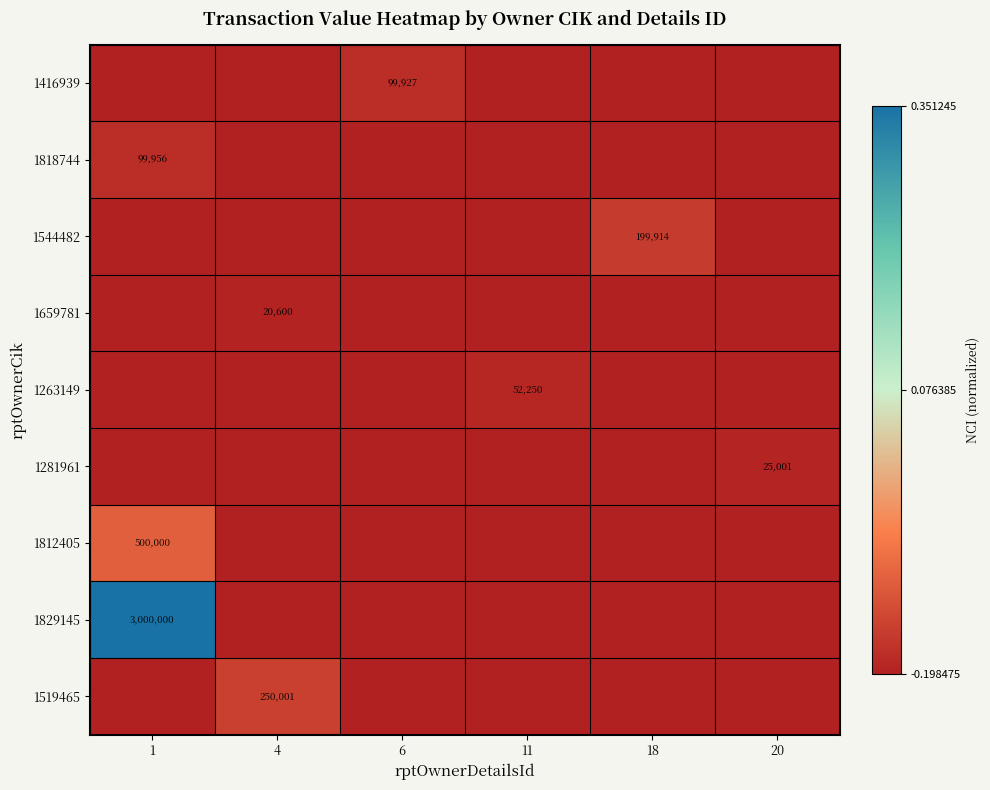

Is it true that 1416939 equals 137171 at 6?

False